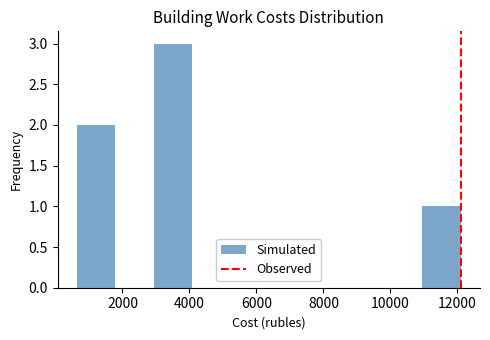

Reading left to right, transcribe this chart: for each bar, give the range it covers on the x-axis and its height. Neither the bar edges nor the heights are printed on the chart, so give them approximately, as read against the axes.

600 to 1800: 2
1800 to 3000: 0
3000 to 4000: 3
4000 to 5200: 0
5200 to 6400: 0
6400 to 7600: 0
7600 to 8600: 0
8600 to 9800: 0
9800 to 11000: 0
11000 to 12200: 1